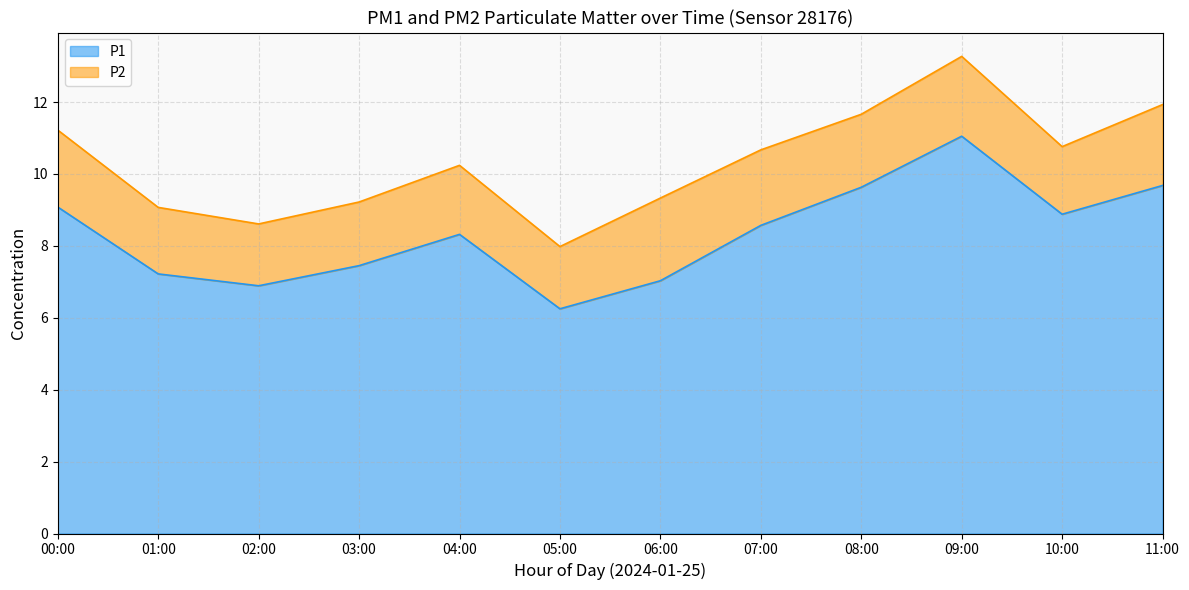

Which label corresponds to the smallest value in the chart?

05:00